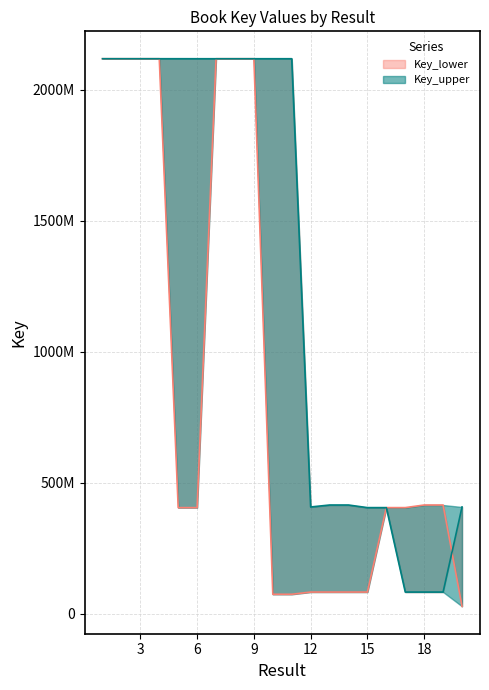

Is it true that Key_upper equals 3043781649 at 1?

False